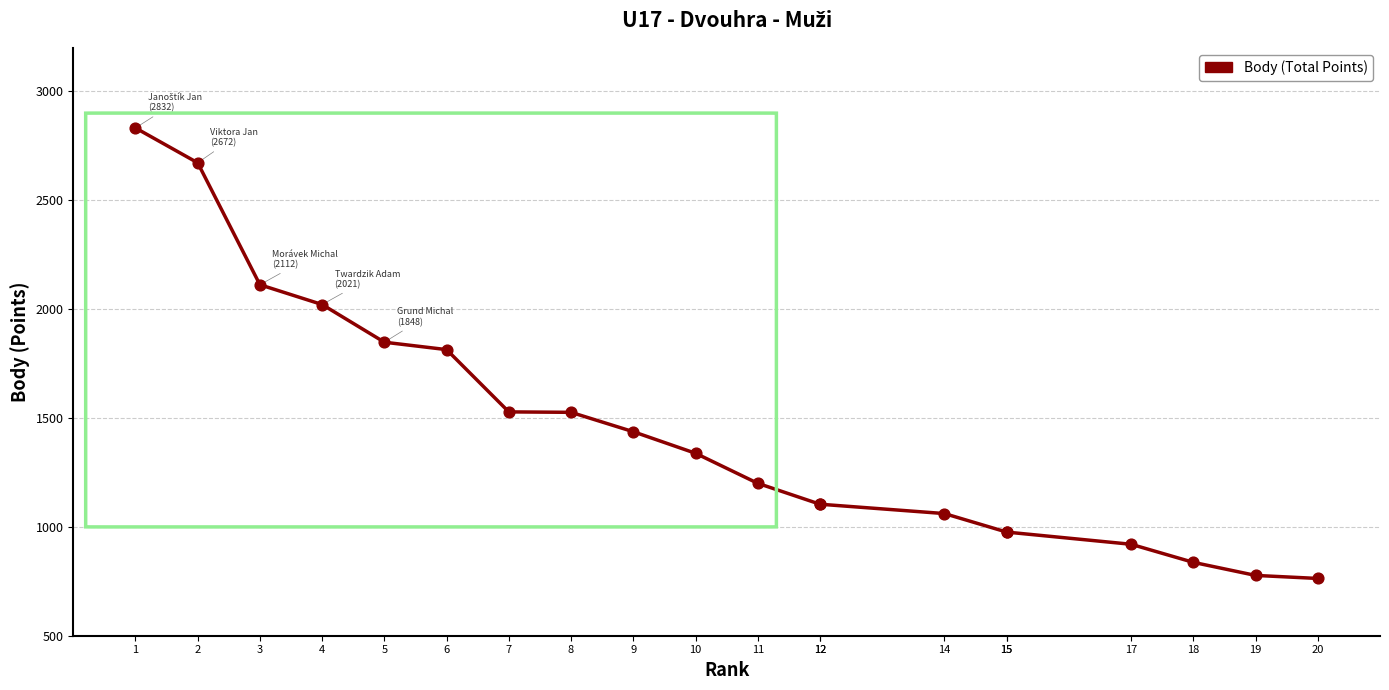

Between 2 and 18, which is larger?

2